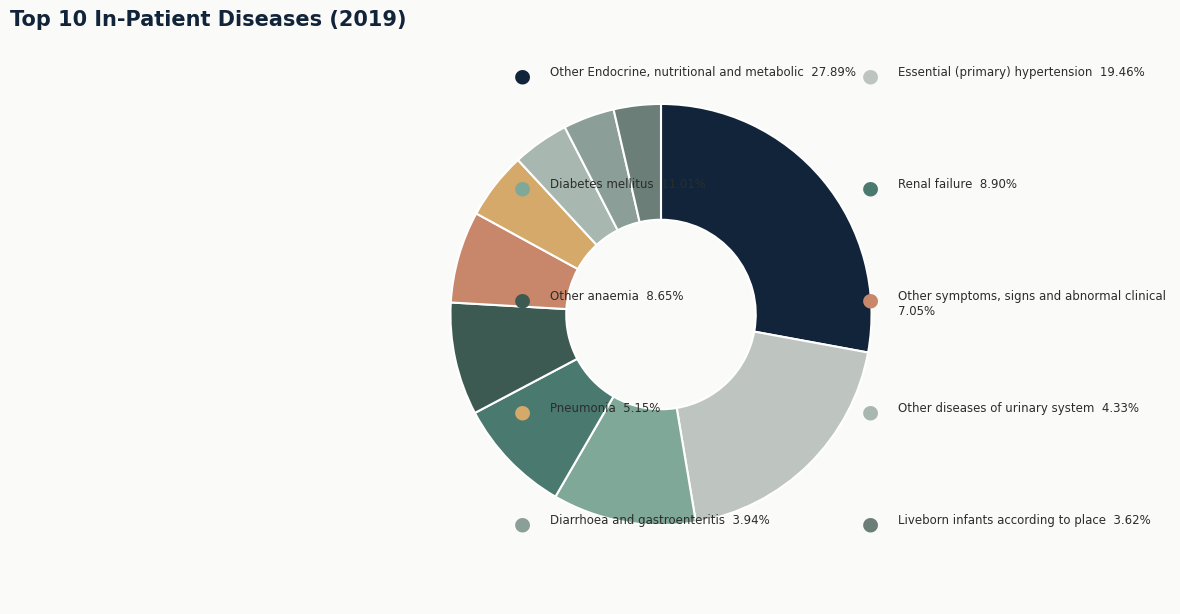

Count the number of slices in the pie.

10